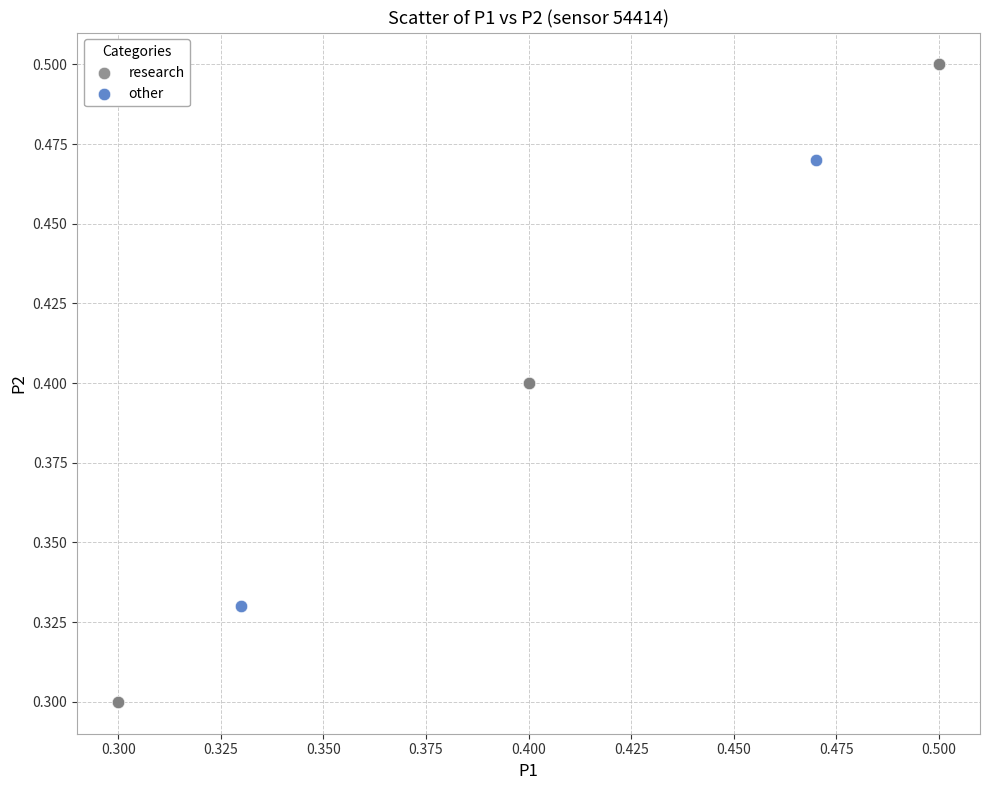

Which series has the largest Y range (max minus min)?

research